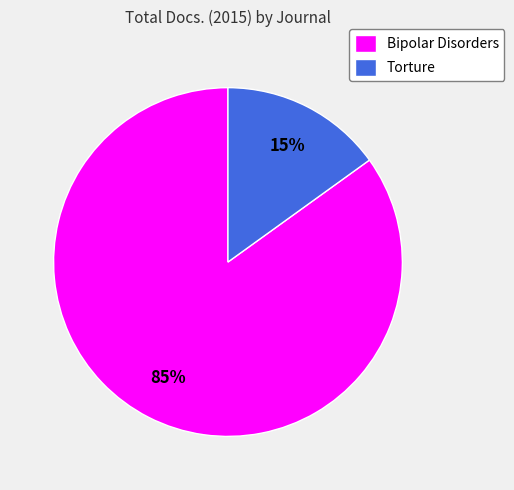

Is there a majority slice in this chart?

Yes